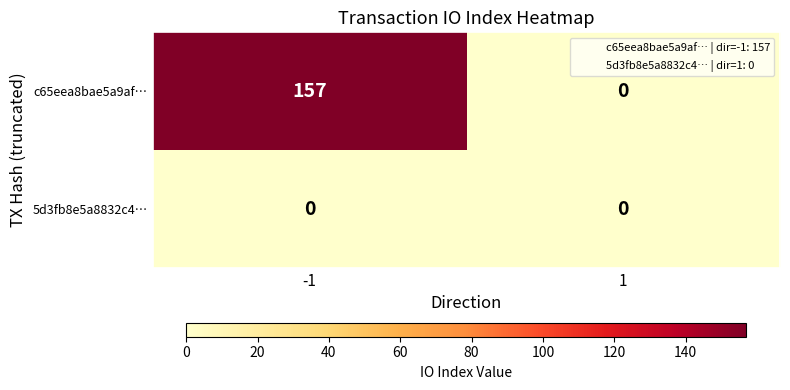

List the series in order of their peak value, highest first.

c65eea8bae5a9af…, 5d3fb8e5a8832c4…